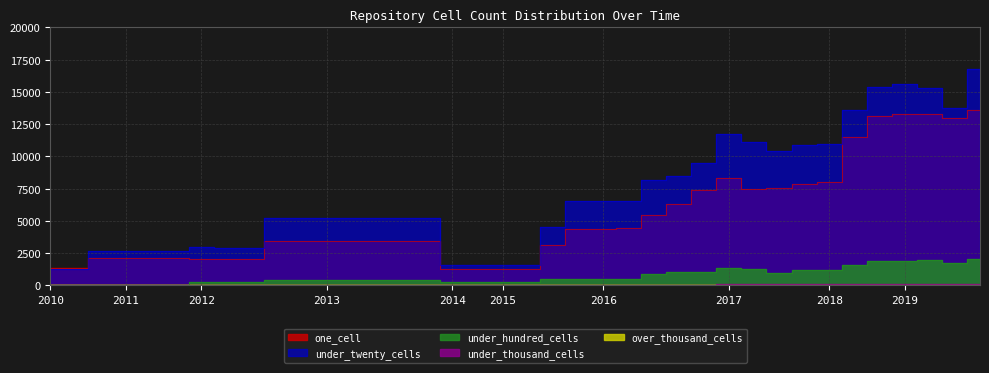

True or false: one_cell and under_hundred_cells intersect in this chart.

False